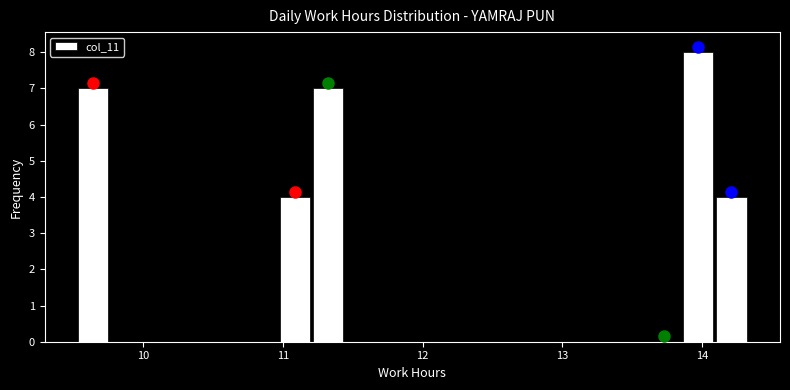

Read against the x-axis, roughly where is the centre of the tallest bar?

14.0